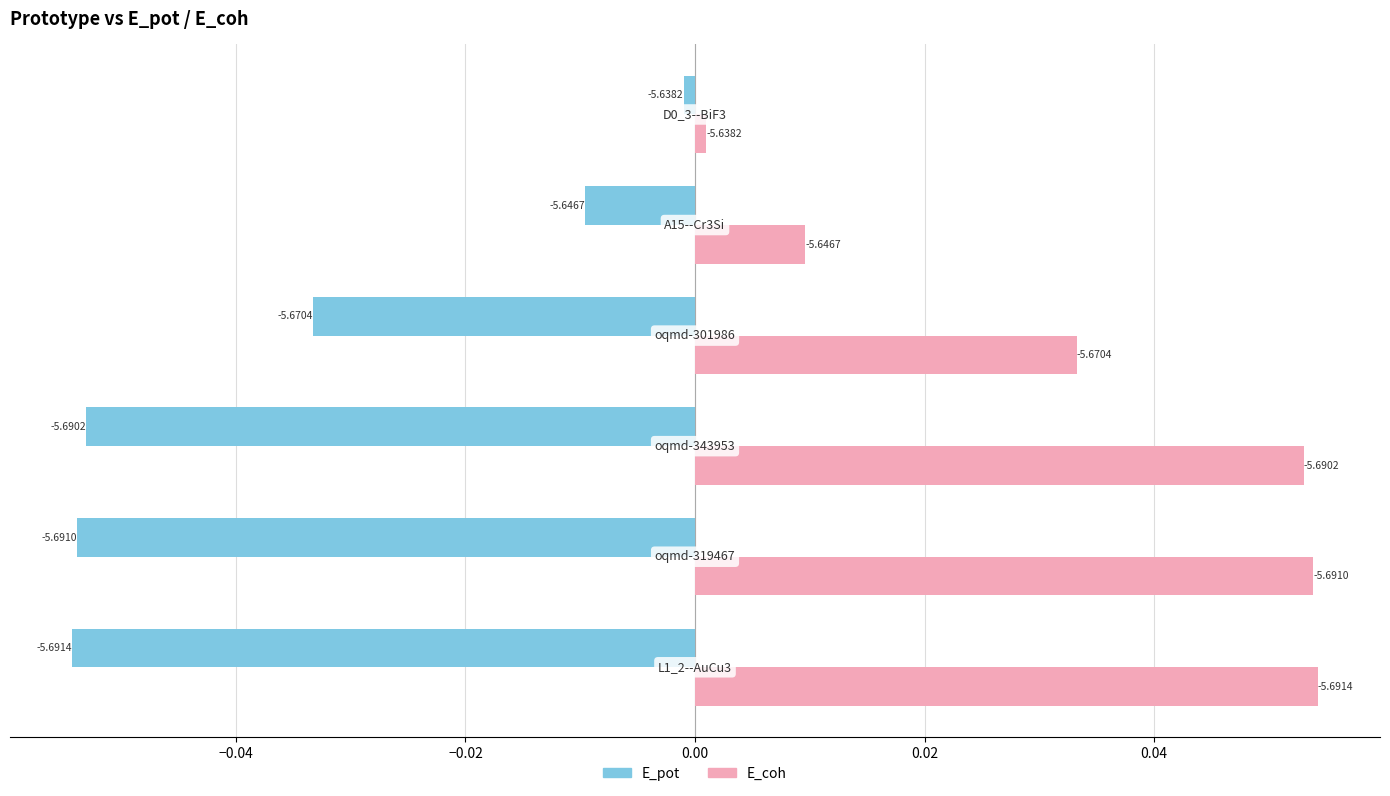

What are all the series names shown in the legend?

E_pot, E_coh